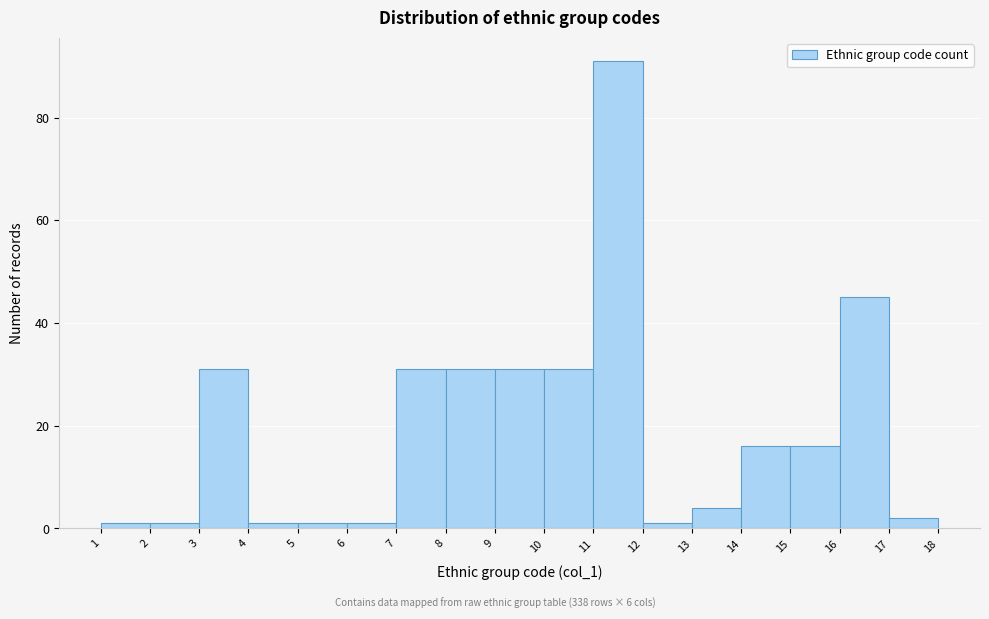

Reading left to right, list every bar in this chart as the range it spans on the x-axis followed by its height. The values are not printed on the chart, so give them approximately, as read against the axis.

1 to 2: under 2
2 to 3: under 2
3 to 4: 32
4 to 5: under 2
5 to 6: under 2
6 to 7: under 2
7 to 8: 32
8 to 9: 32
9 to 10: 32
10 to 11: 32
11 to 12: 92
12 to 13: under 2
13 to 14: 4
14 to 15: 16
15 to 16: 16
16 to 17: 46
17 to 18: 2